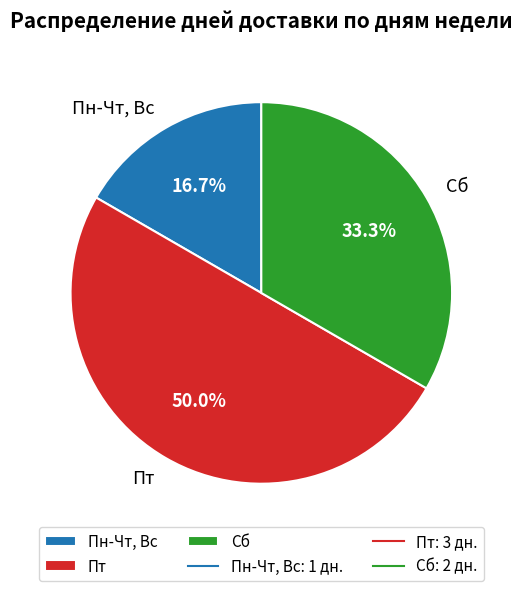

How many segments does this pie chart have?

3